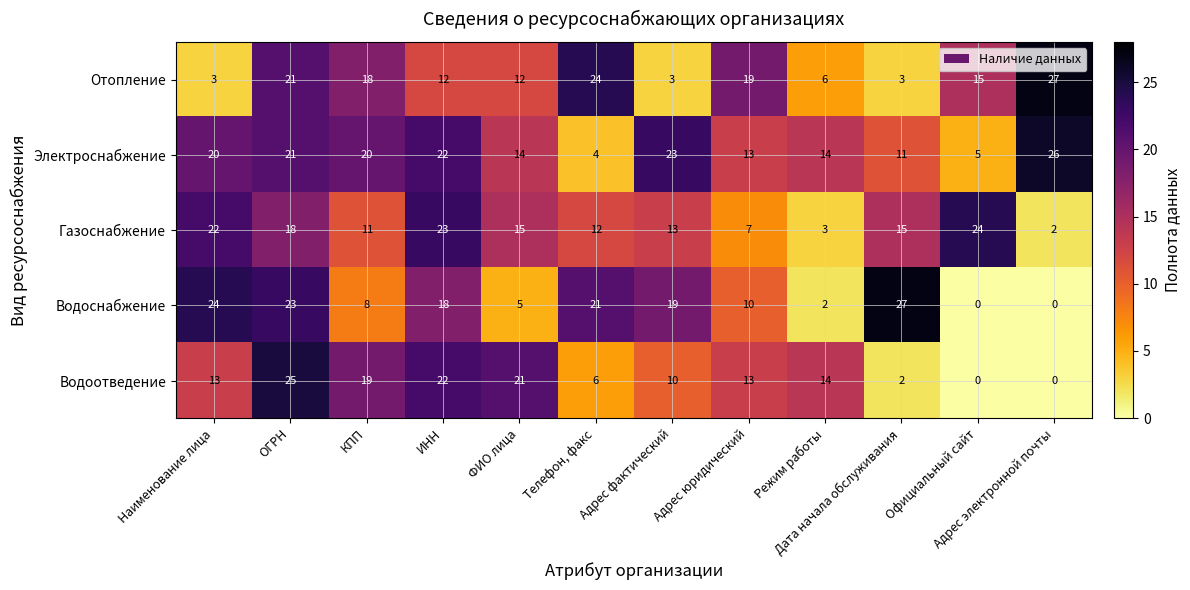

Is it true that Электроснабжение equals 35 at КПП?

False